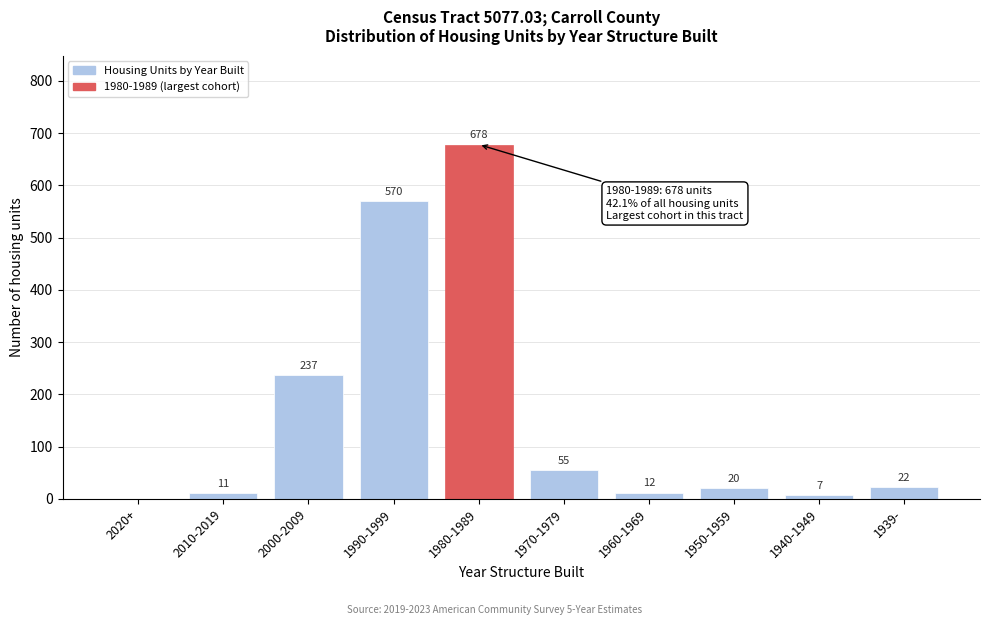

Reading left to right, transcribe all the data shown in this chart.

2020+=0	2010-2019=11	2000-2009=237	1990-1999=570	1980-1989=678	1970-1979=55	1960-1969=12	1950-1959=20	1940-1949=7	1939-=22